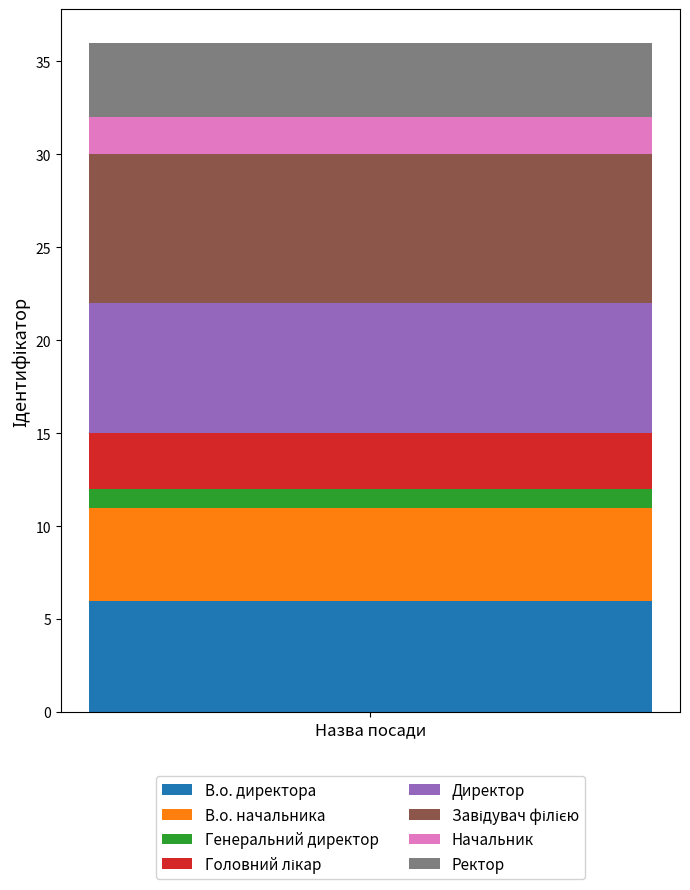

What is the lowest value of the В.о. директора series?

6